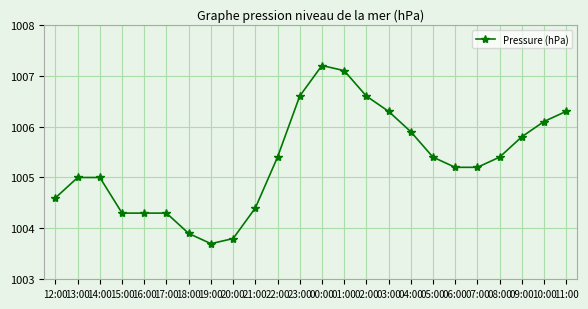

What is the minimum value shown in the chart?

1003.7